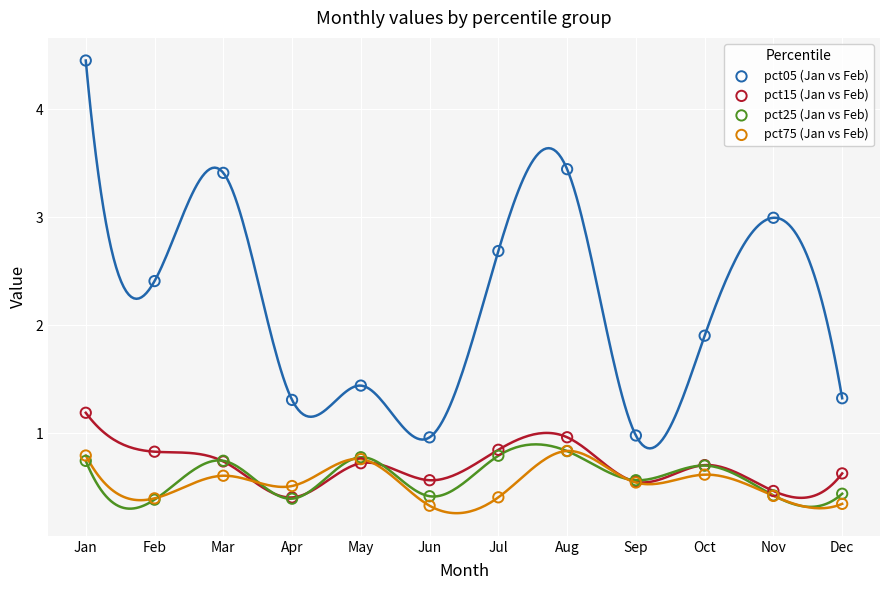

Which series contains the highest Y value?

pct05 (Jan vs Feb)